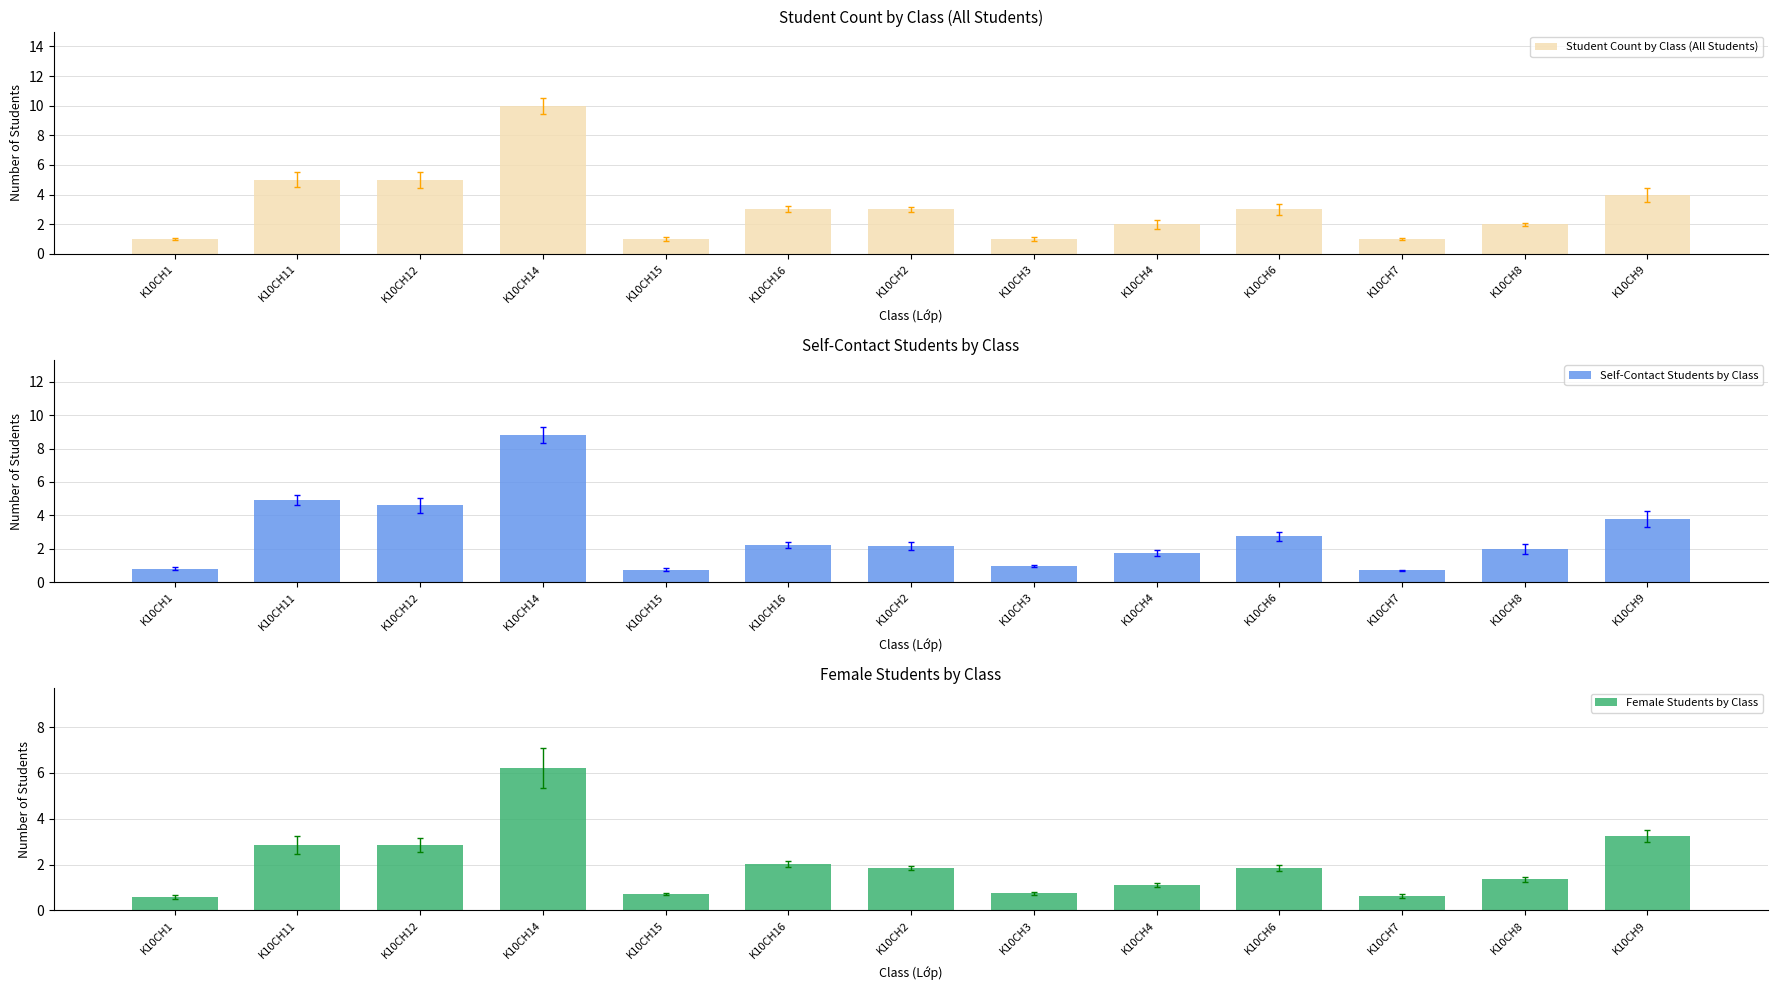

How many bars are there in each group?

3